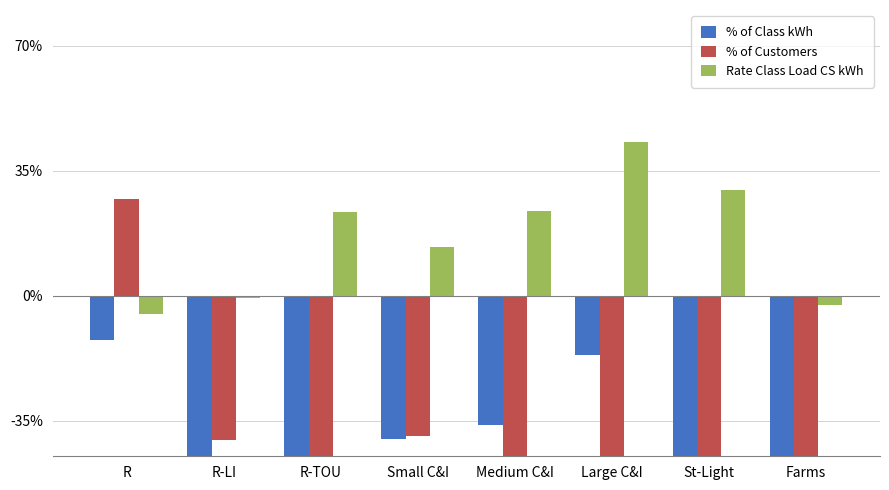

What is the smallest value displayed?

-0.5